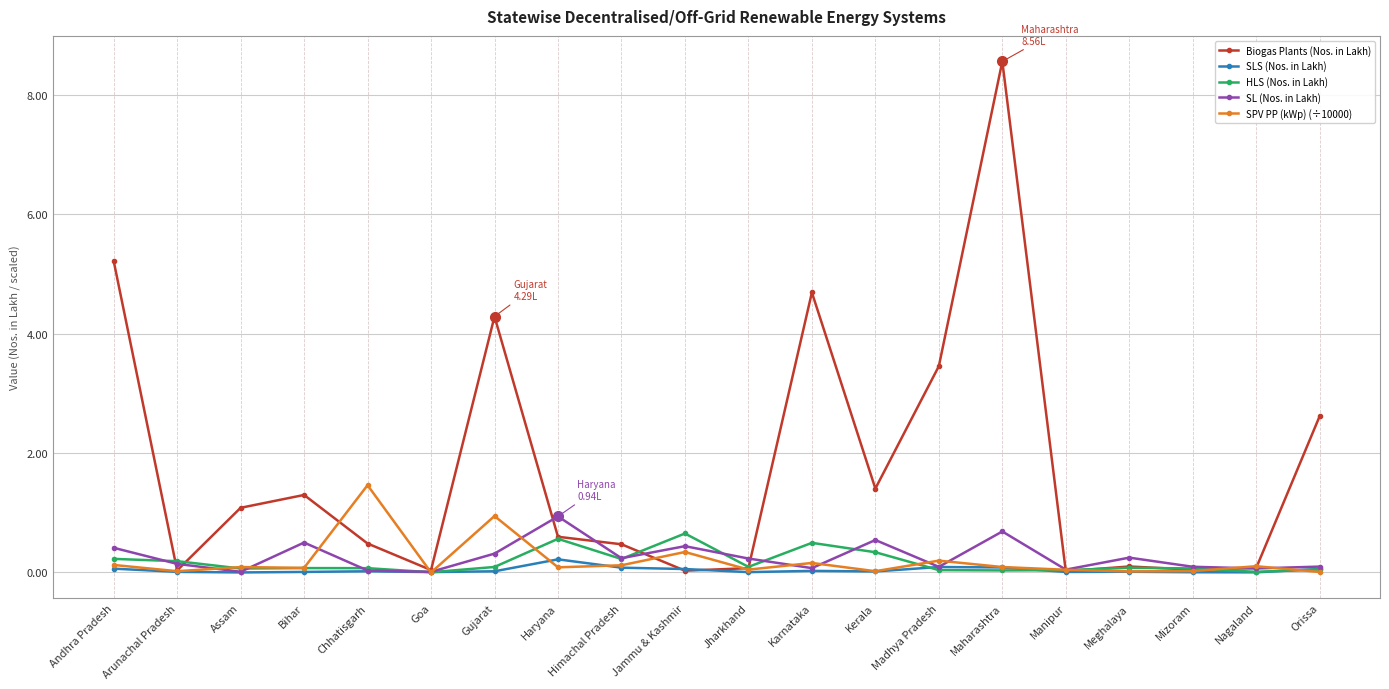

In SL (Nos. in Lakh), how many points are higher than both neighbors (excluding endpoints)?

6